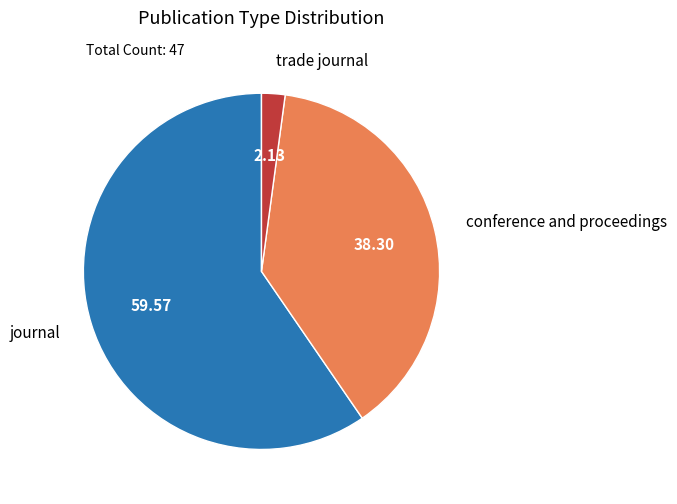

Is there a majority slice in this chart?

Yes